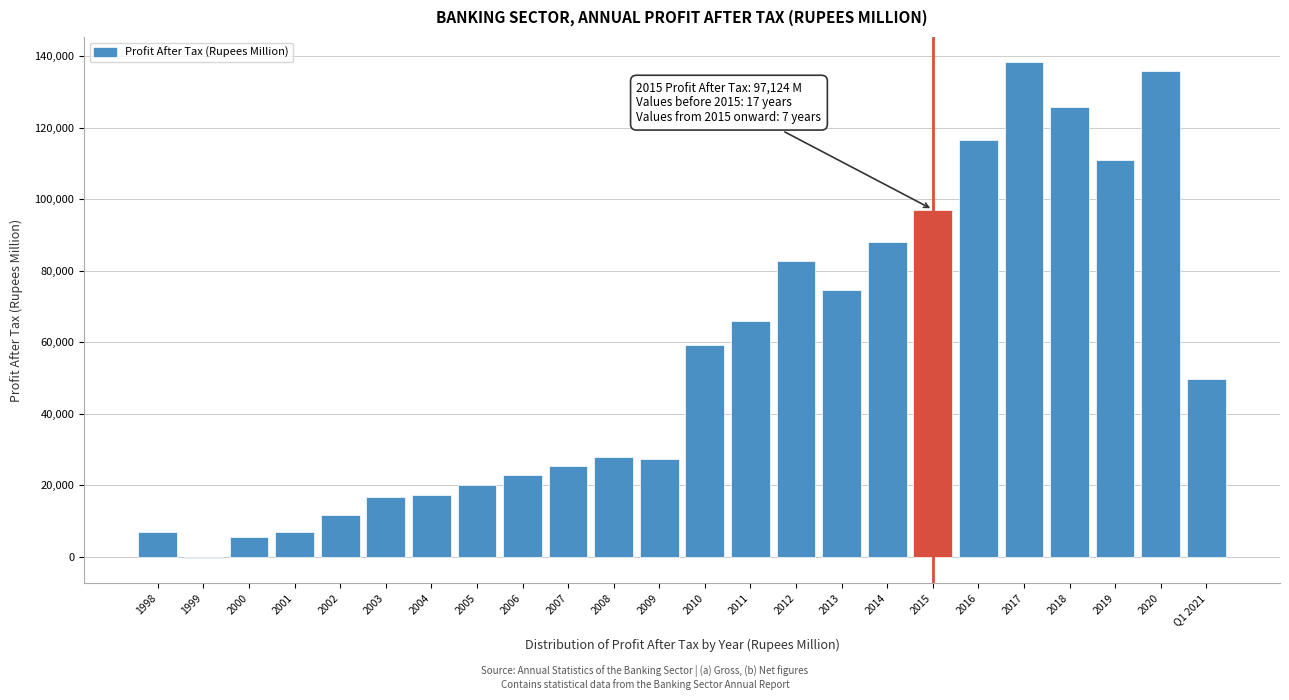

What is the change in value from 1998 to 2009?

+20471.5